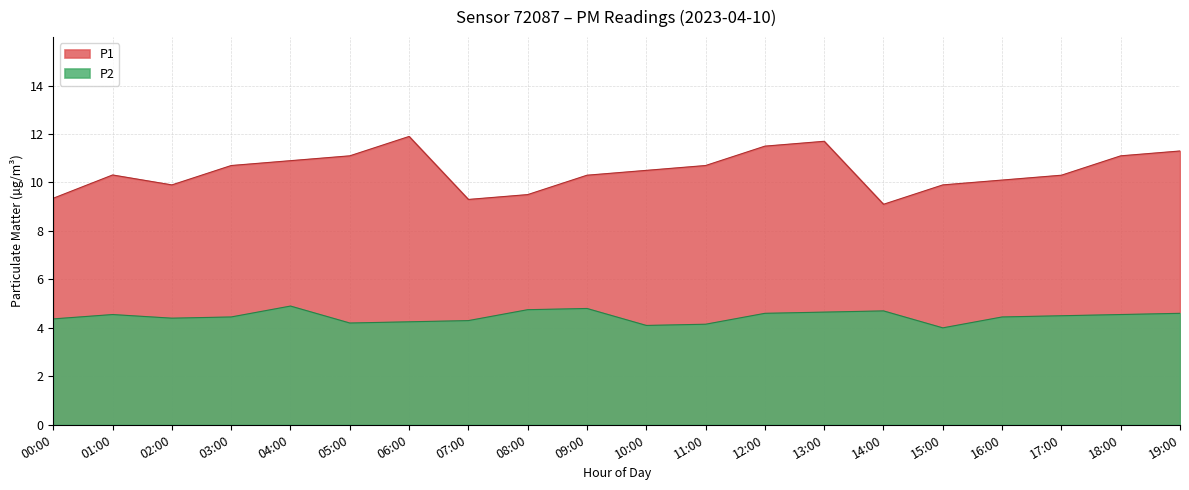

What is the sum of the P1 values at 12:00 and 09:00?

21.8